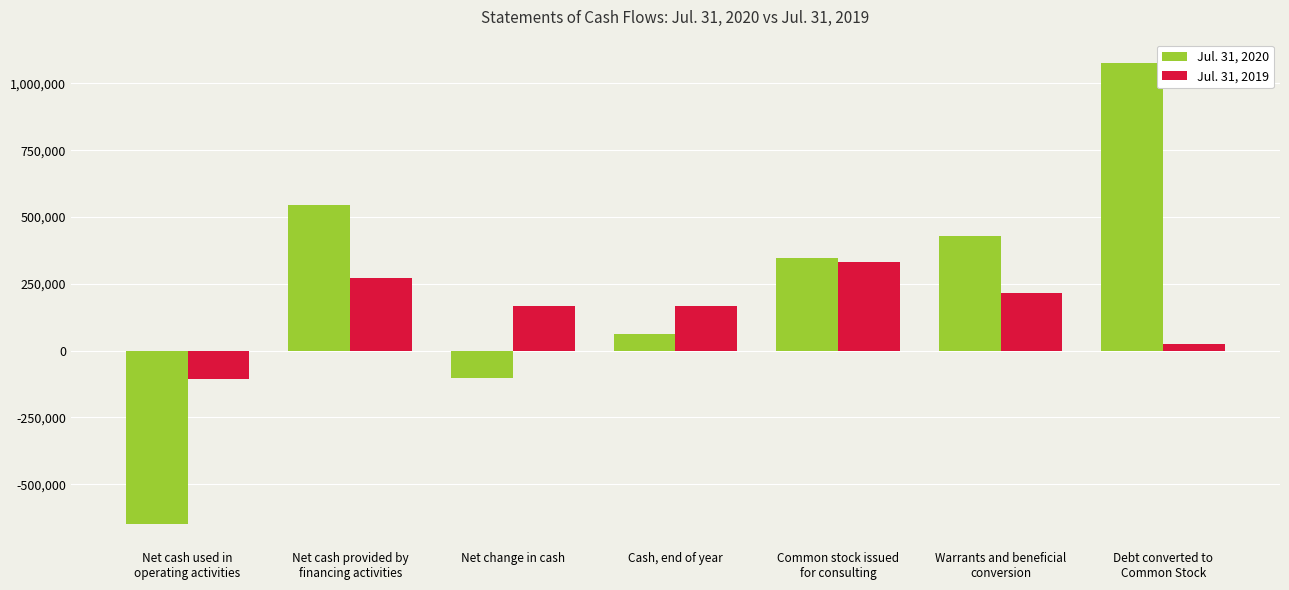

Between Net cash used in
operating activities and Cash, end of year, which series saw the biggest shift?

Jul. 31, 2020